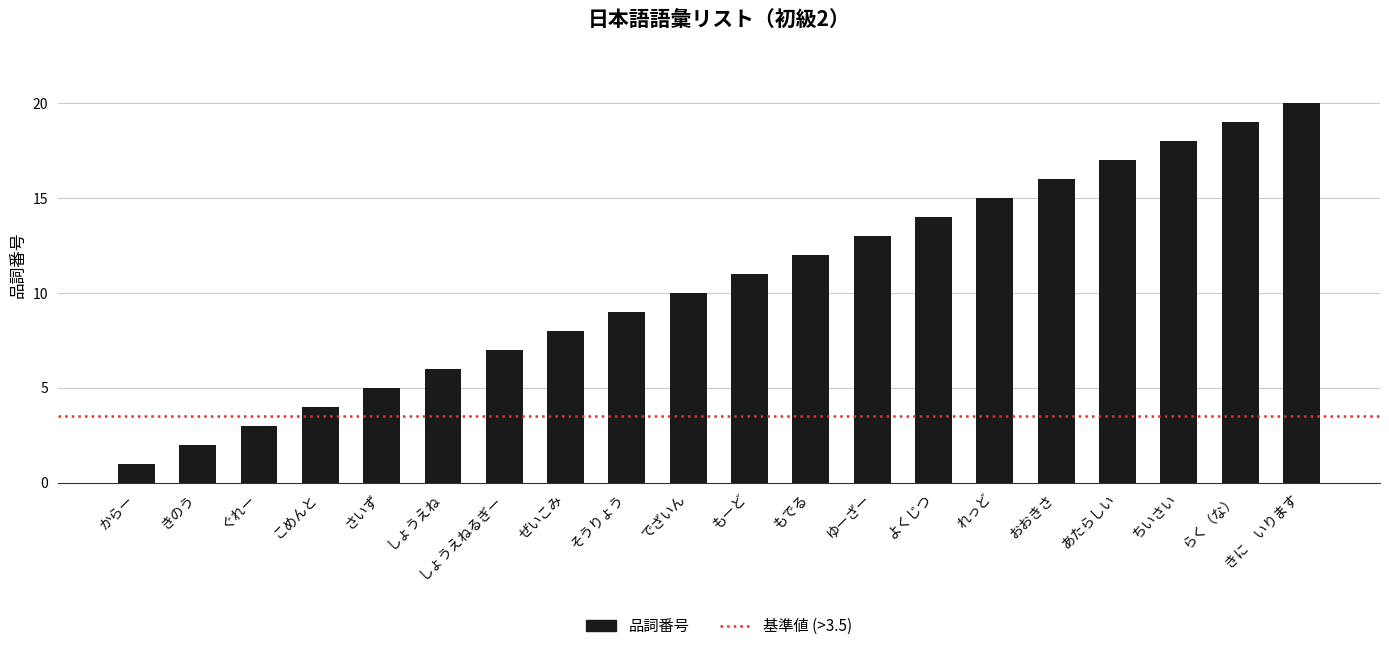

What is the minimum value shown in the chart?

1